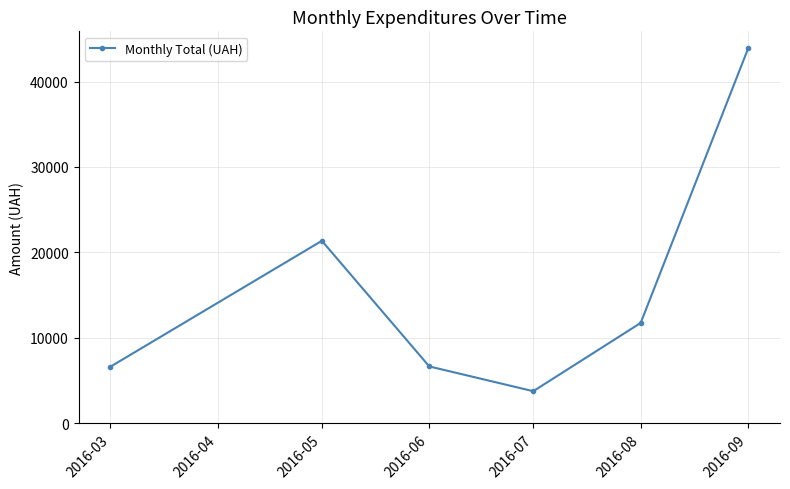

What is the value of the 4th point from the left?

3740.0